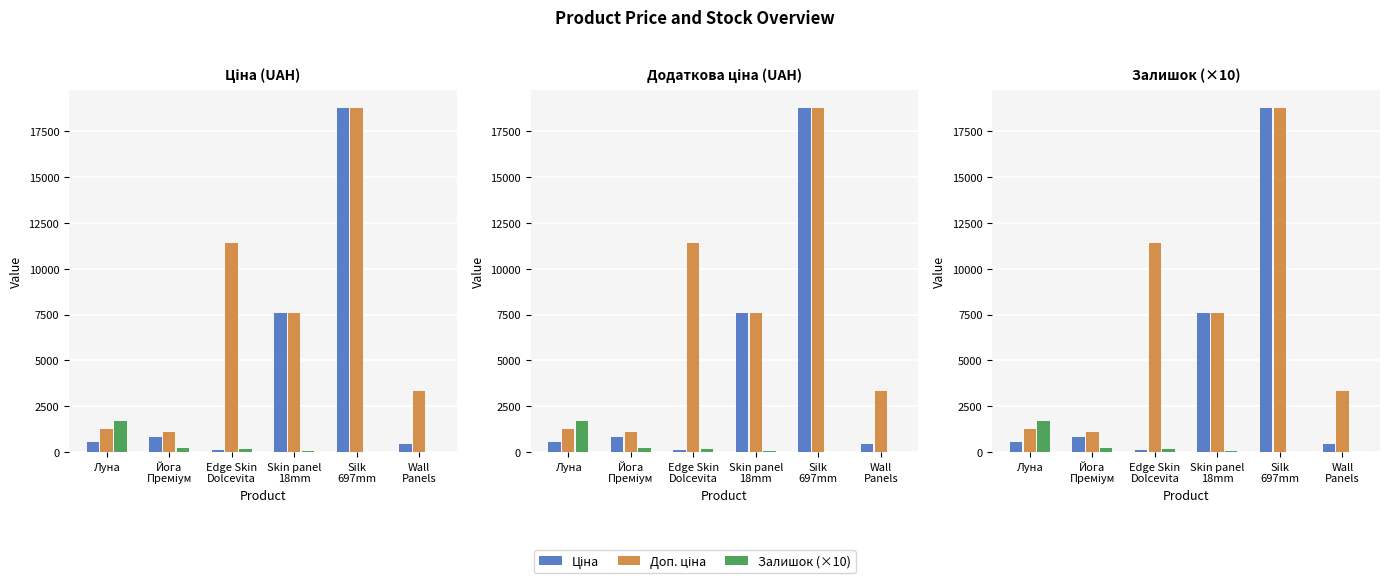

Reading right to left, list all the values displayed in this chart.

Ціна: Wall
Panels=416.6	Silk
697mm=18796.8	Skin panel
18mm=7596.5	Edge Skin
Dolcevita=114.1	Йога
Преміум=818.5	Луна=539.0
Доп. ціна: Wall
Panels=3332.5	Silk
697mm=18796.8	Skin panel
18mm=7596.5	Edge Skin
Dolcevita=11410.0	Йога
Преміум=1109.2	Луна=1235.4
Залишок (×10): Wall
Panels=30.0	Silk
697mm=23.0	Skin panel
18mm=39.0	Edge Skin
Dolcevita=153.0	Йога
Преміум=215.0	Луна=1692.2